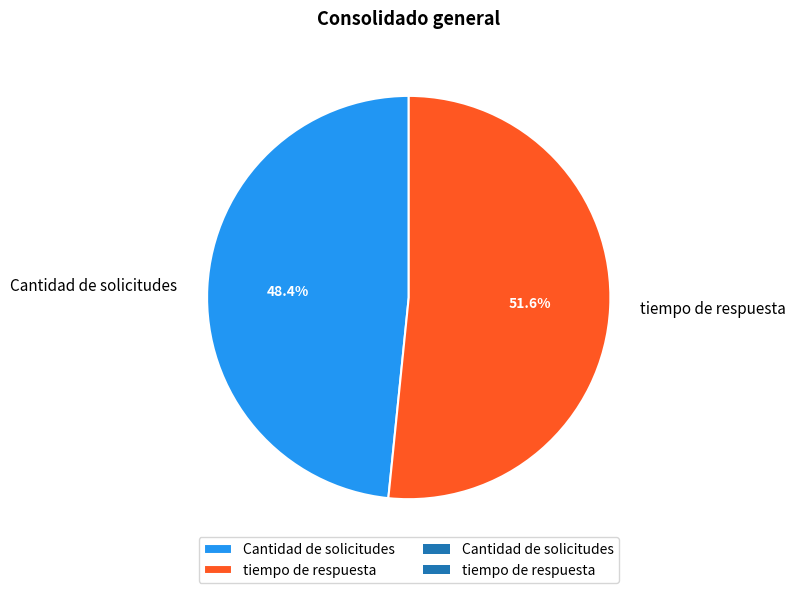

Between Cantidad de solicitudes and tiempo de respuesta, which is larger?

tiempo de respuesta